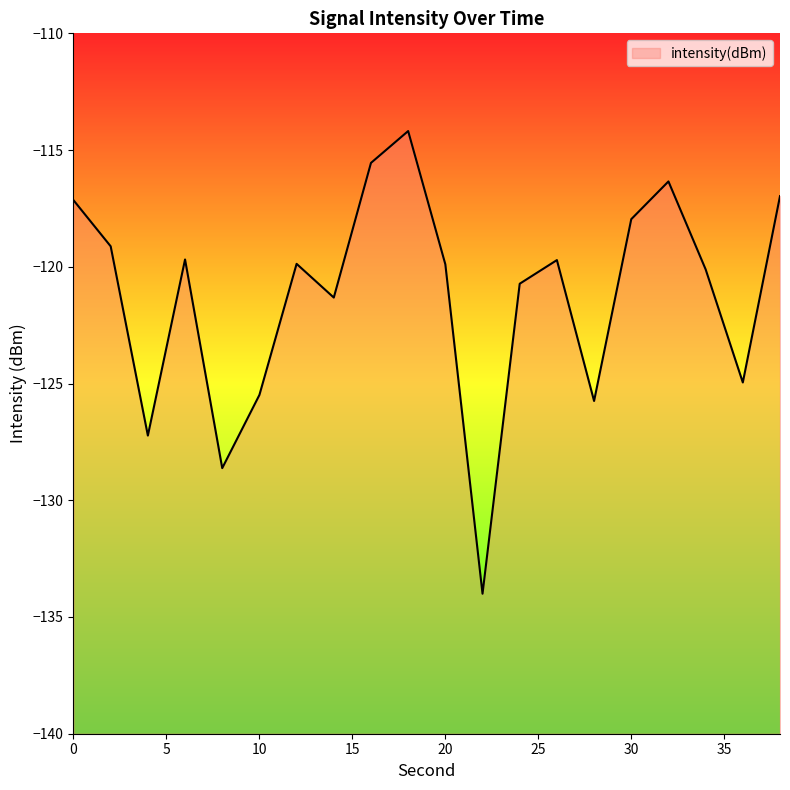

Rank the categories by value from lowest to highest.

22, 8, 4, 28, 10, 36, 14, 24, 34, 20, 12, 26, 6, 2, 30, 0, 38, 32, 16, 18